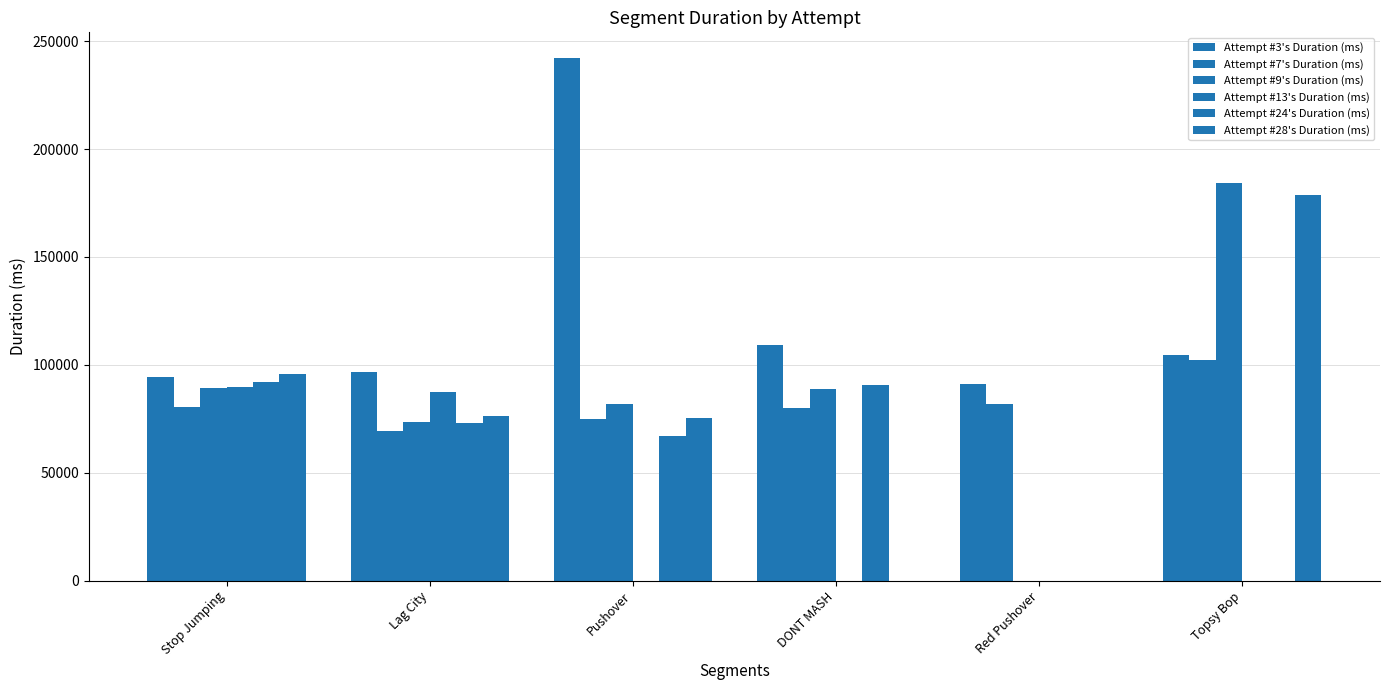

What is the label of the 1st bar from the left?

Stop Jumping